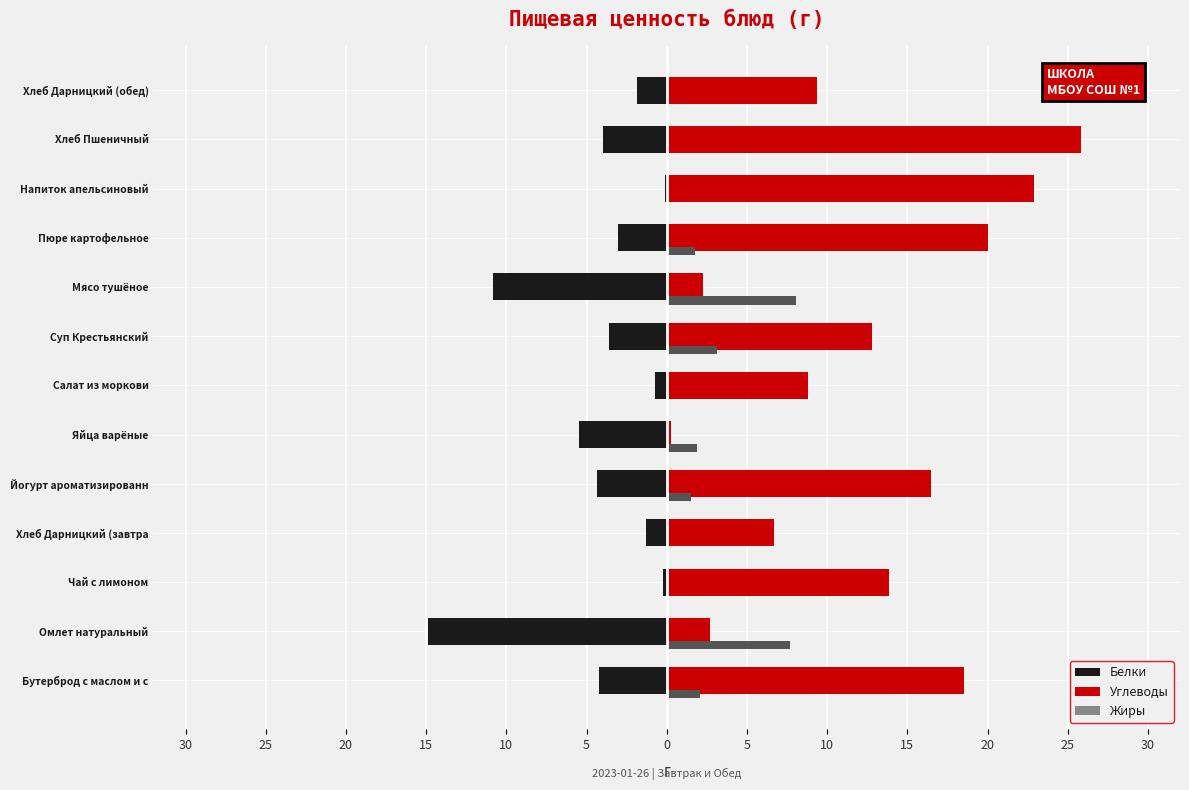

At how many categories does at least one series exceed 19?

3